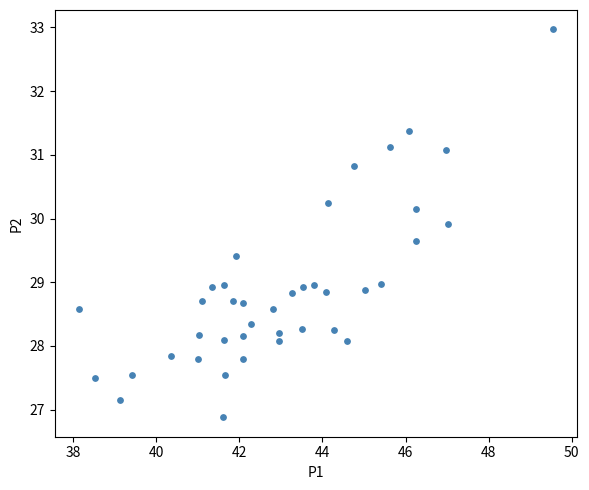

What is the range of Y values (max minus min)?

6.1